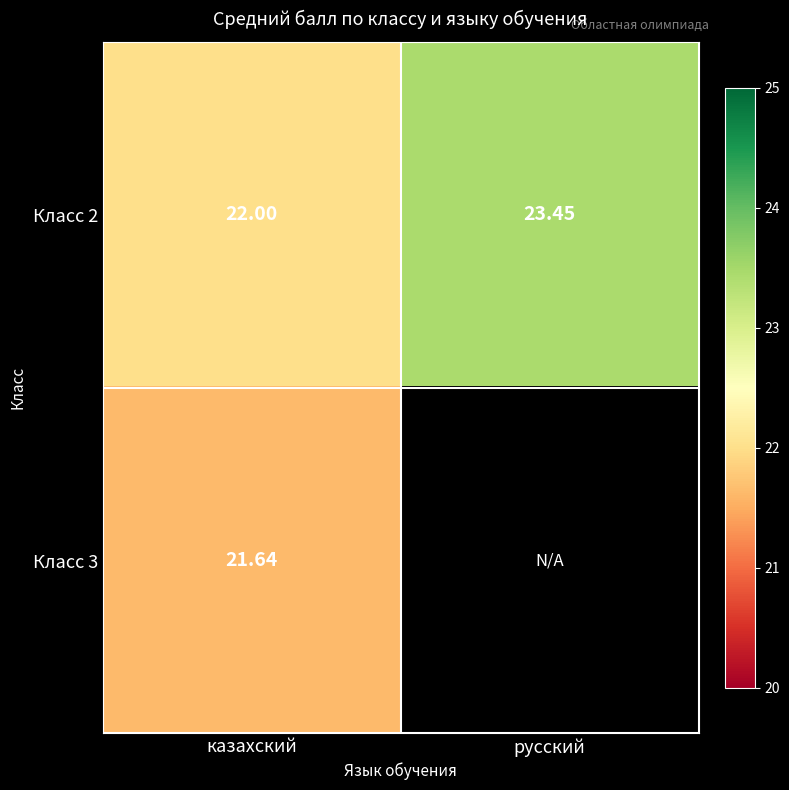

What is the difference between the highest and lowest values at казахский?

0.4